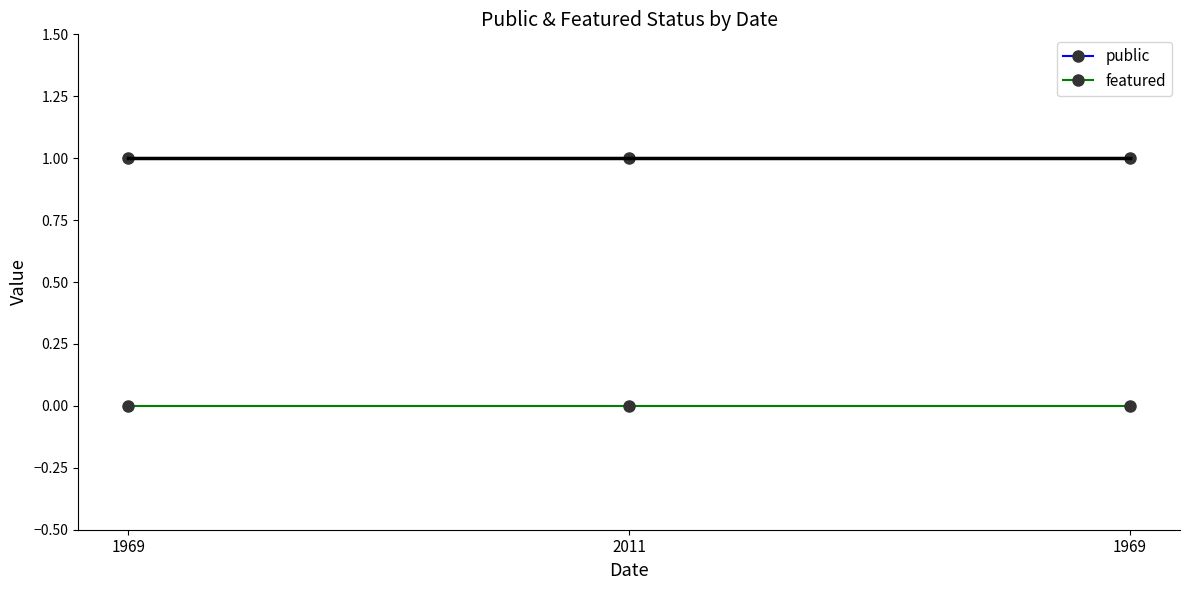

What is the label of the 2nd point from the right?

2011